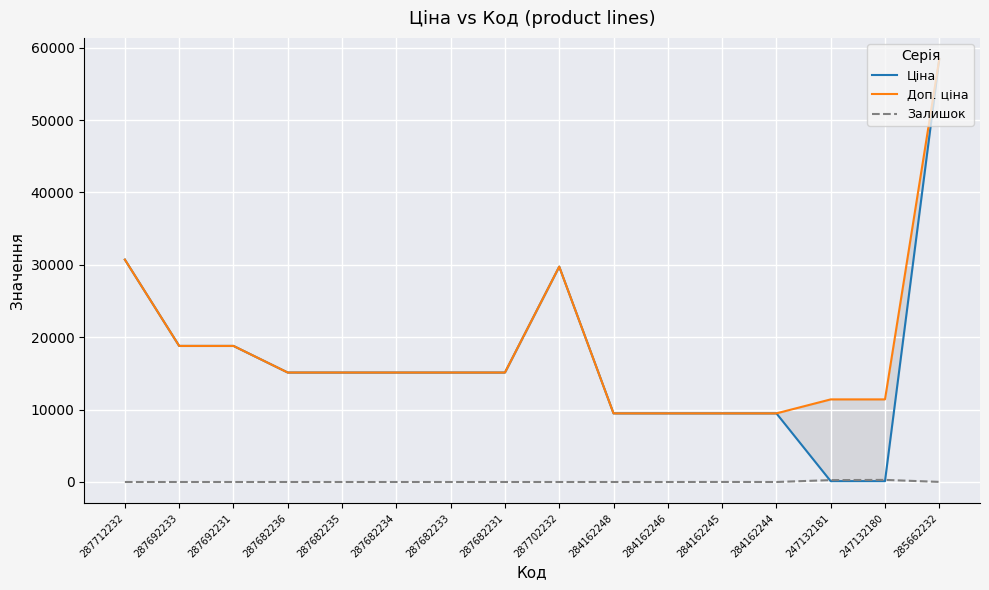

What position from the right is 285662232?

1